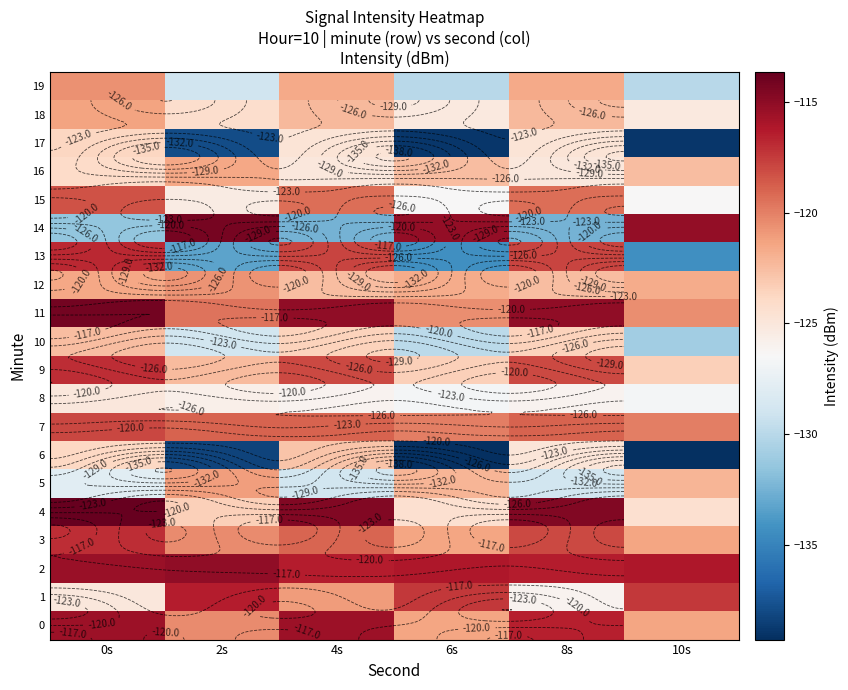

What is the average value of the 16 series?

-123.4